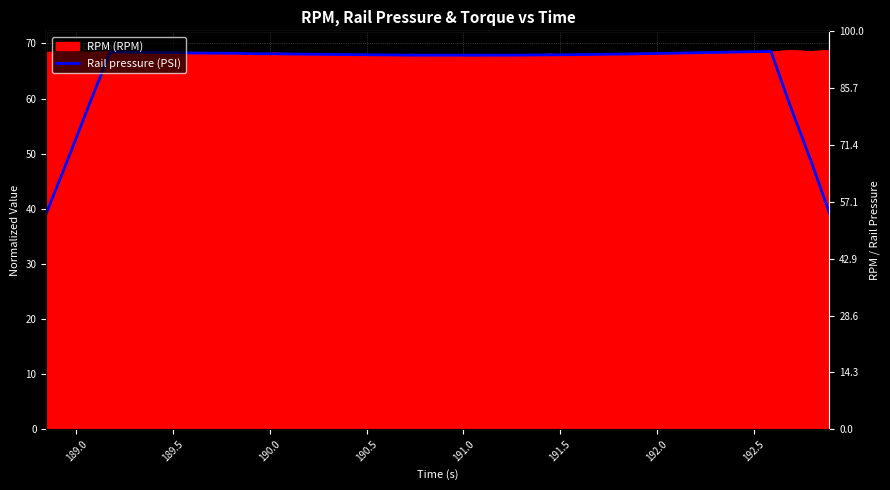

What is the sum of all values?

2610.2